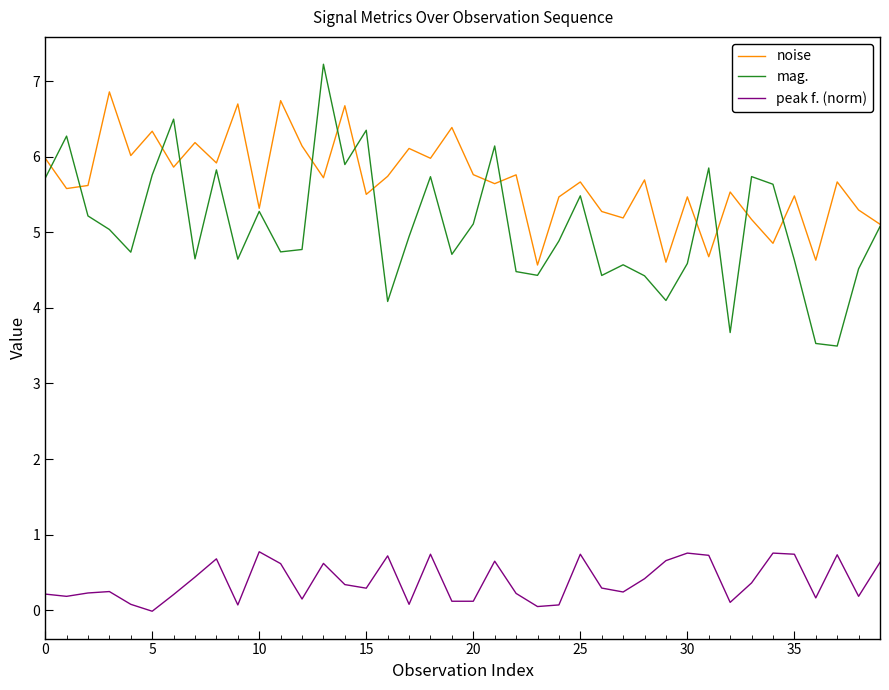

What is the lowest value of the noise series?

4.6